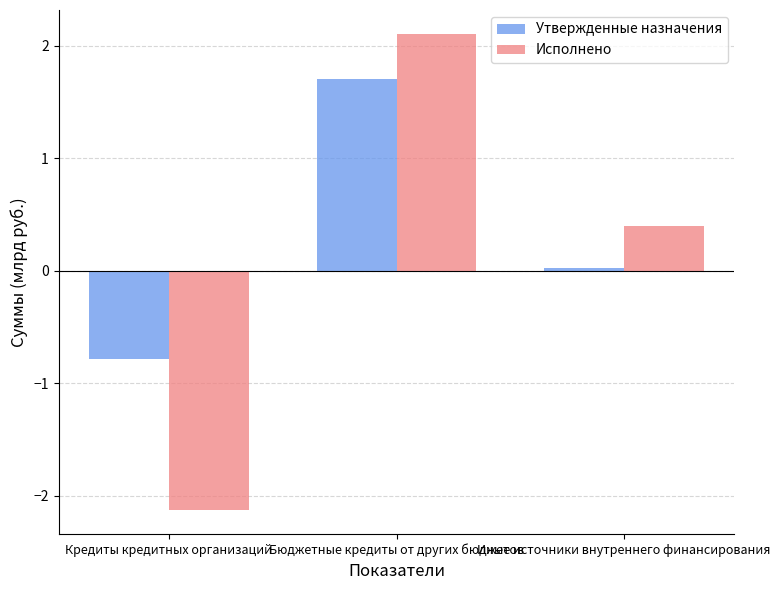

Rank the series at Кредиты кредитных организаций from highest to lowest value.

Утвержденные назначения, Исполнено